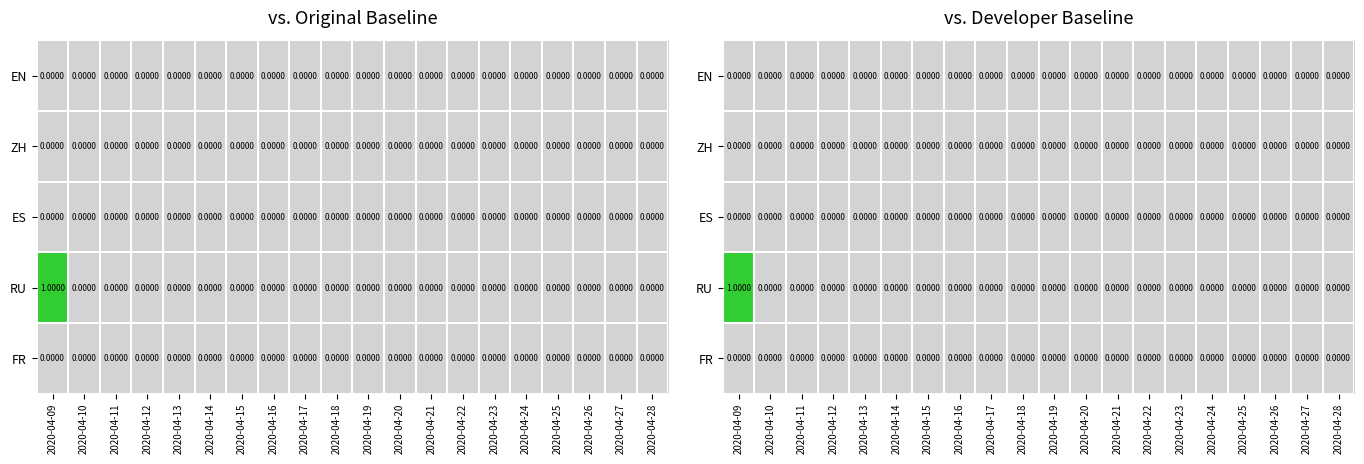

Between 2020-04-18 and 2020-04-12, which is larger?

2020-04-18